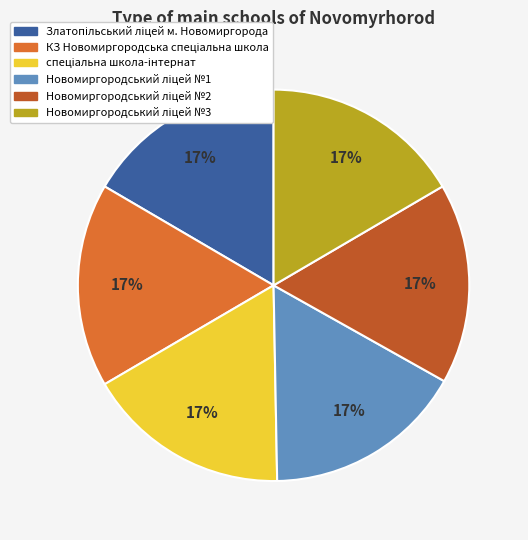

Is there any slice that represents more than half of the pie?

No